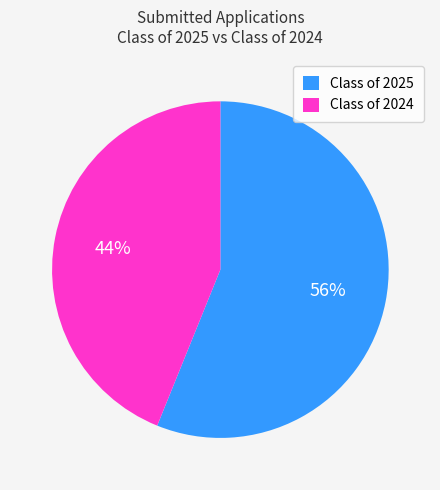

What percentage is the Class of 2025 slice, to the nearest percent?

56%